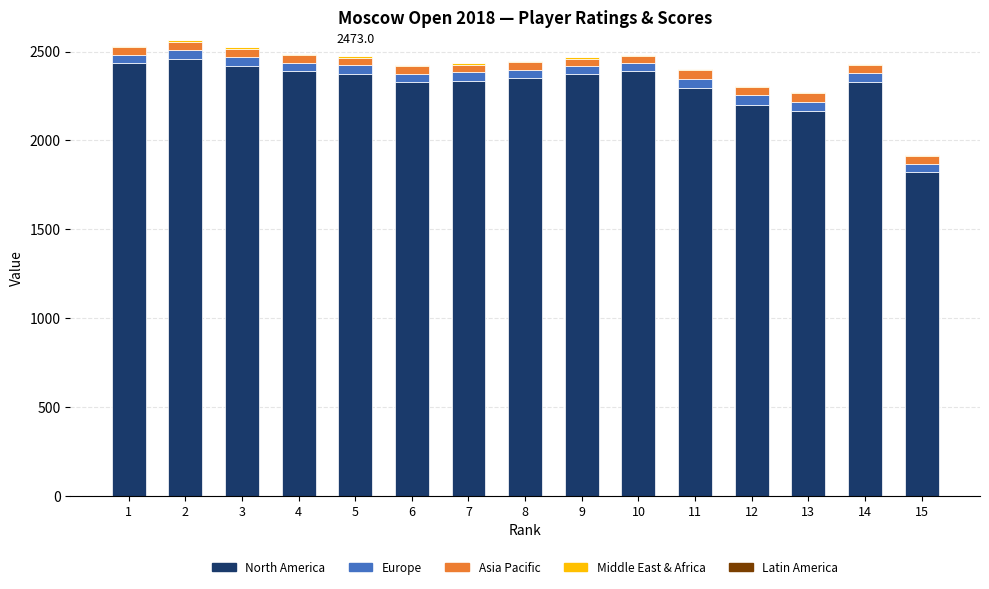

The value of North America at 5 is 2375.0. True or false?

True